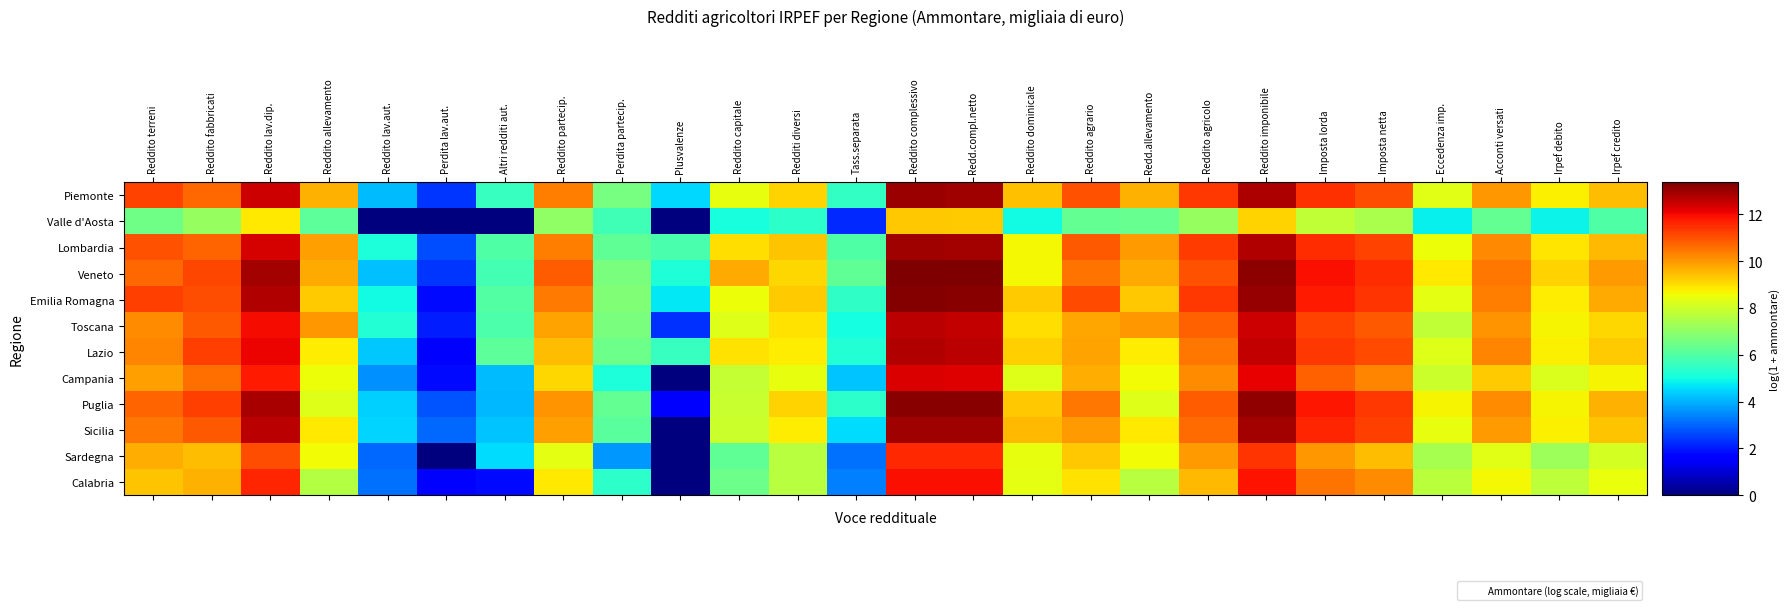

At how many categories does at least one series exceed 2?

26